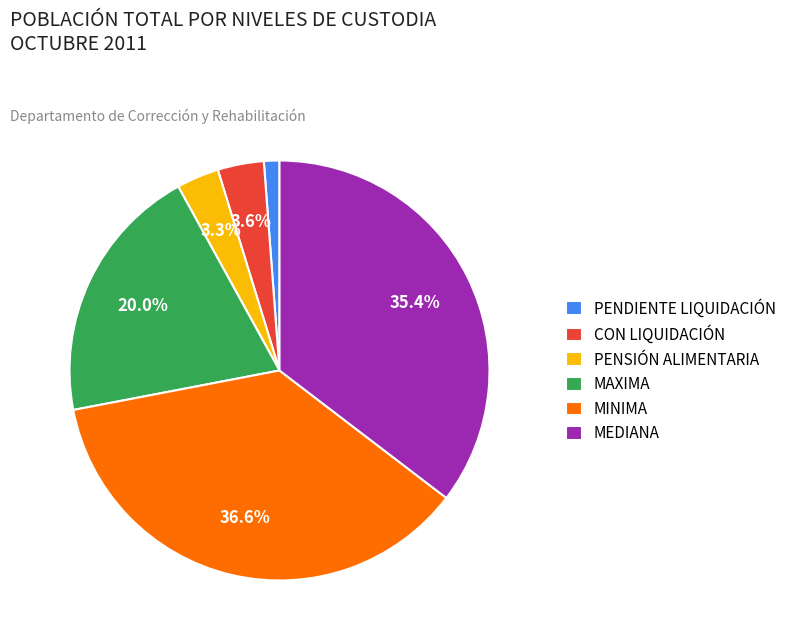

Which category has the smallest portion of the pie?

PENDIENTE LIQUIDACIÓN